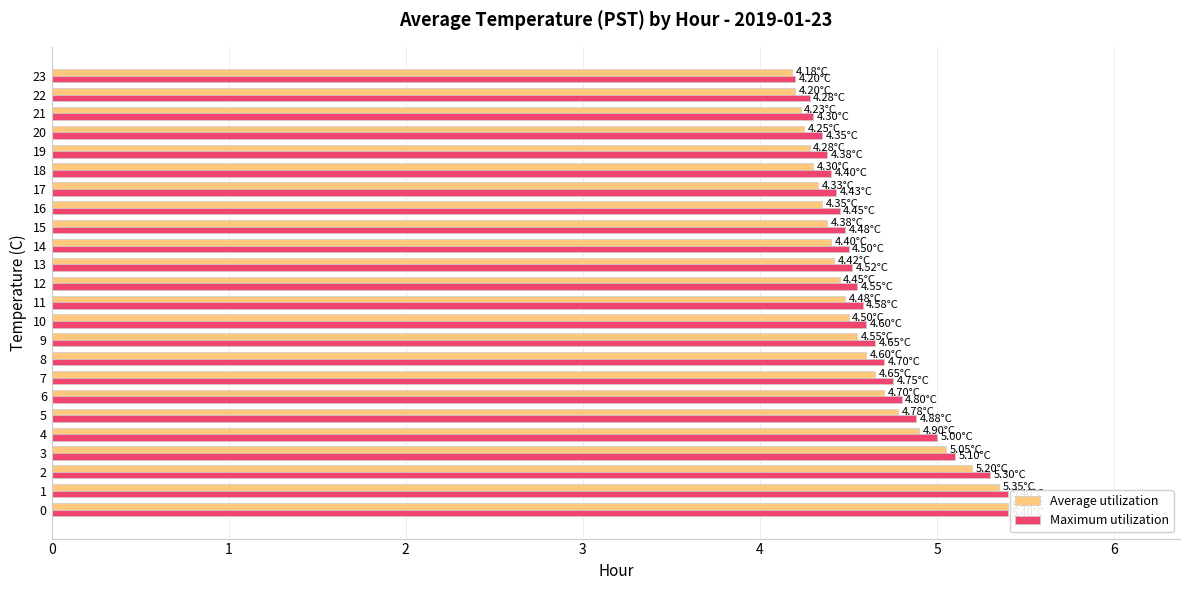

Read the Maximum utilization value at 21.

4.3